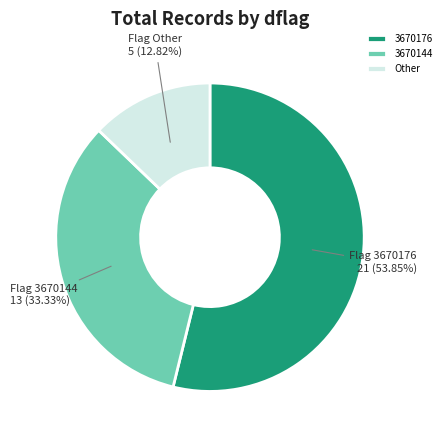

Do 3670144 and Other together represent more than half of the pie?

No